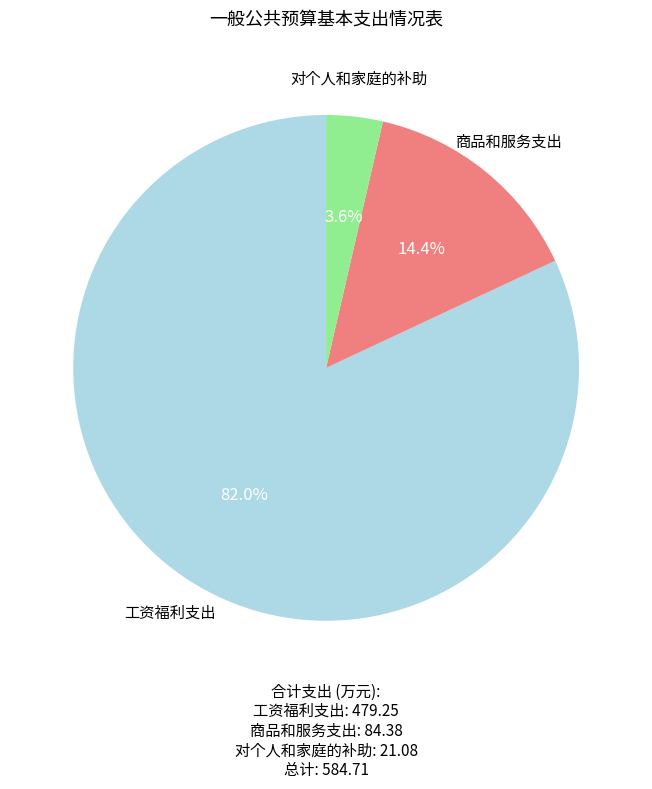

Does any single category account for the majority?

Yes